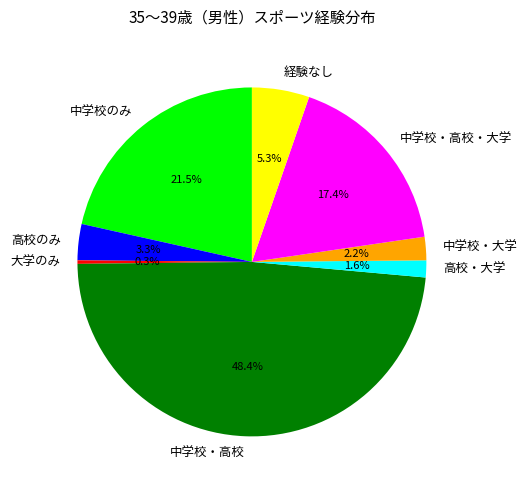

Is 中学校のみ the majority of the pie?

No